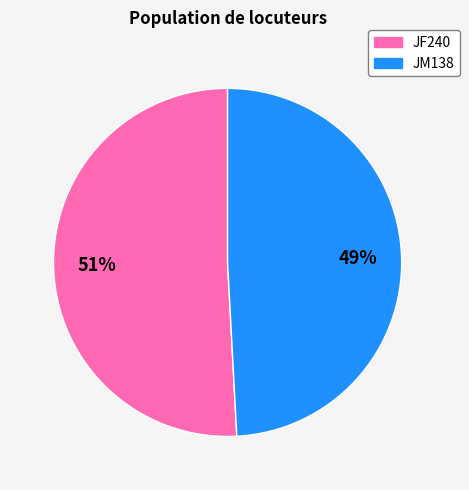

Rank the categories by value from highest to lowest.

JF240, JM138